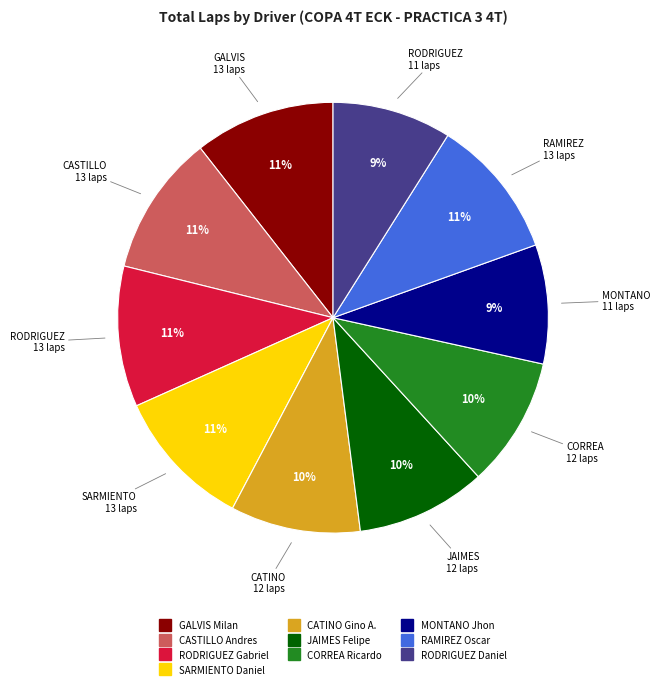

How many segments does this pie chart have?

10